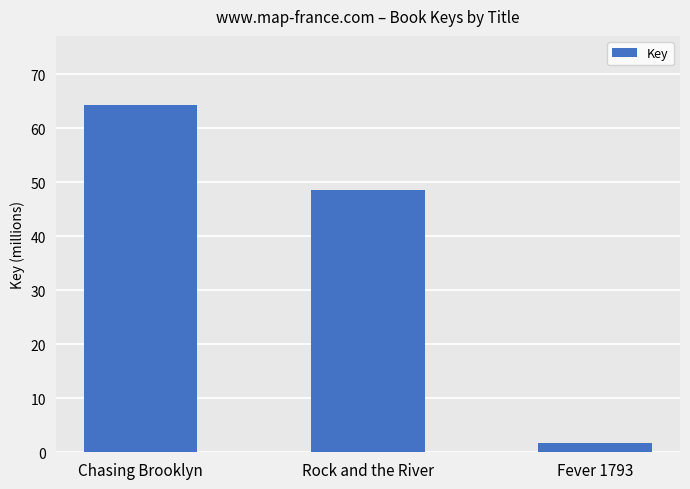

What is the approximate value at Fever 1793?

1791910